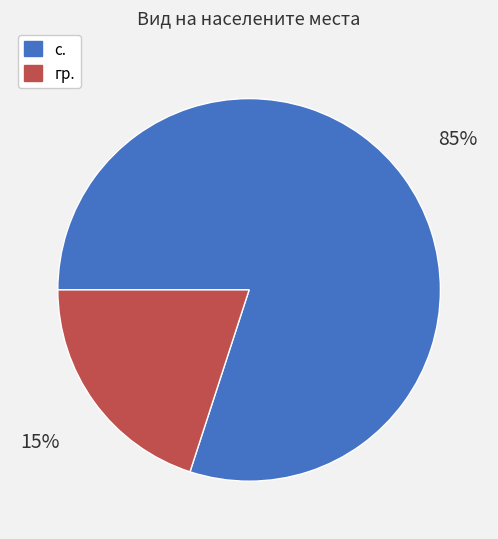

Does any single category account for the majority?

Yes